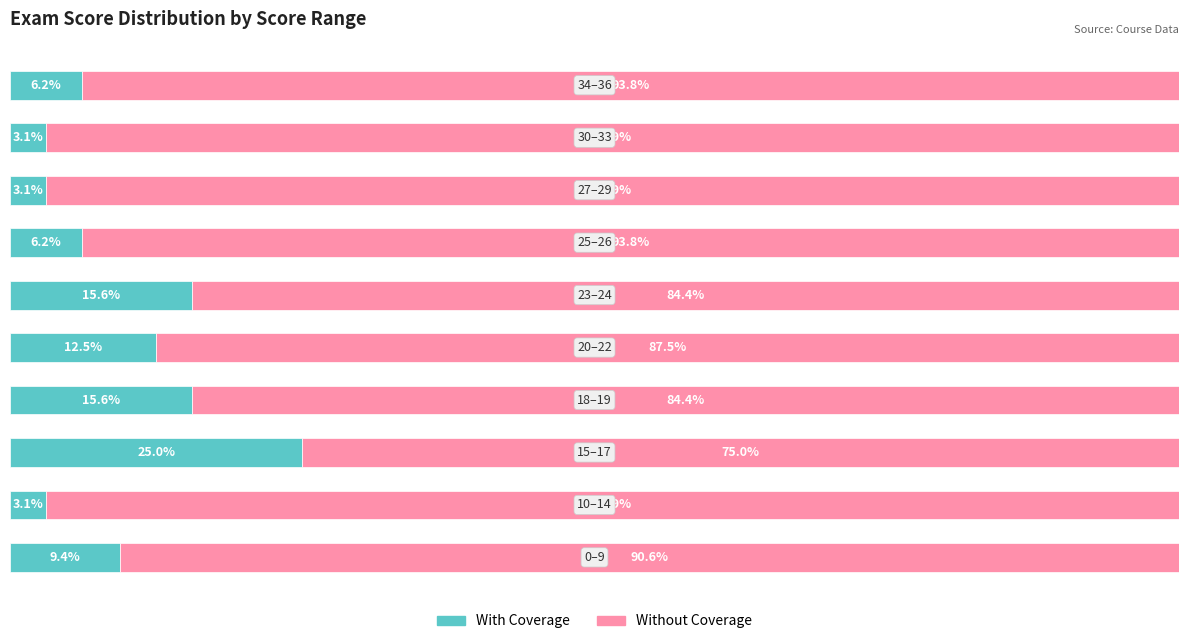

Which series has the largest total across all categories?

Without Coverage